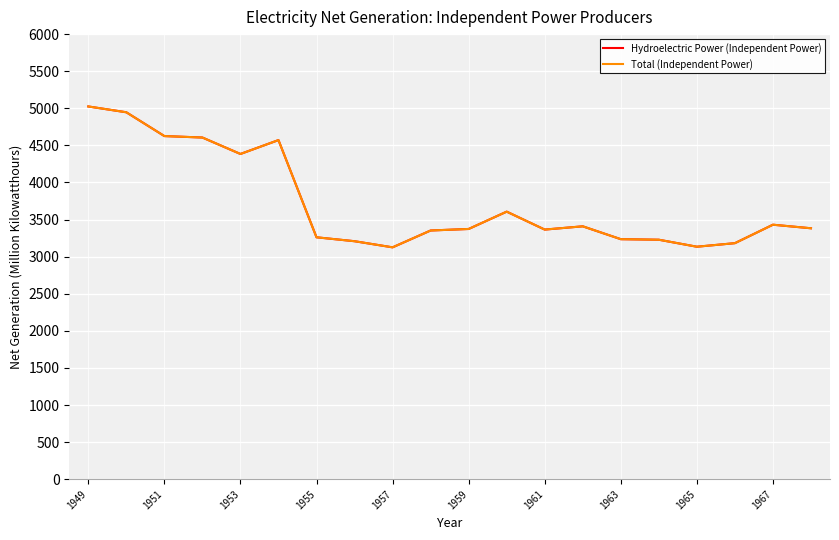

What are all the series names shown in the legend?

Hydroelectric Power (Independent Power), Total (Independent Power)